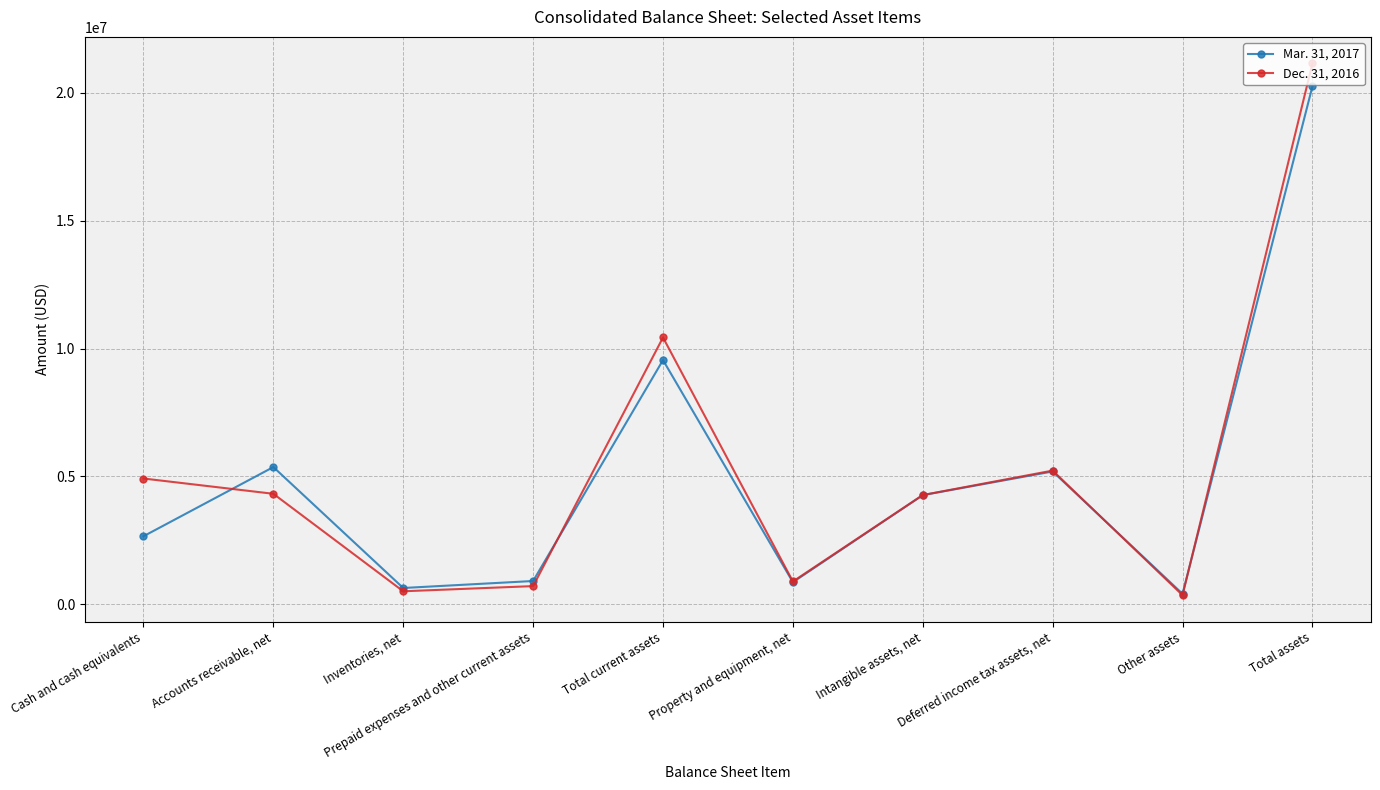

What is the difference between the second highest and minimum values in the Dec. 31, 2016 series?

10084935